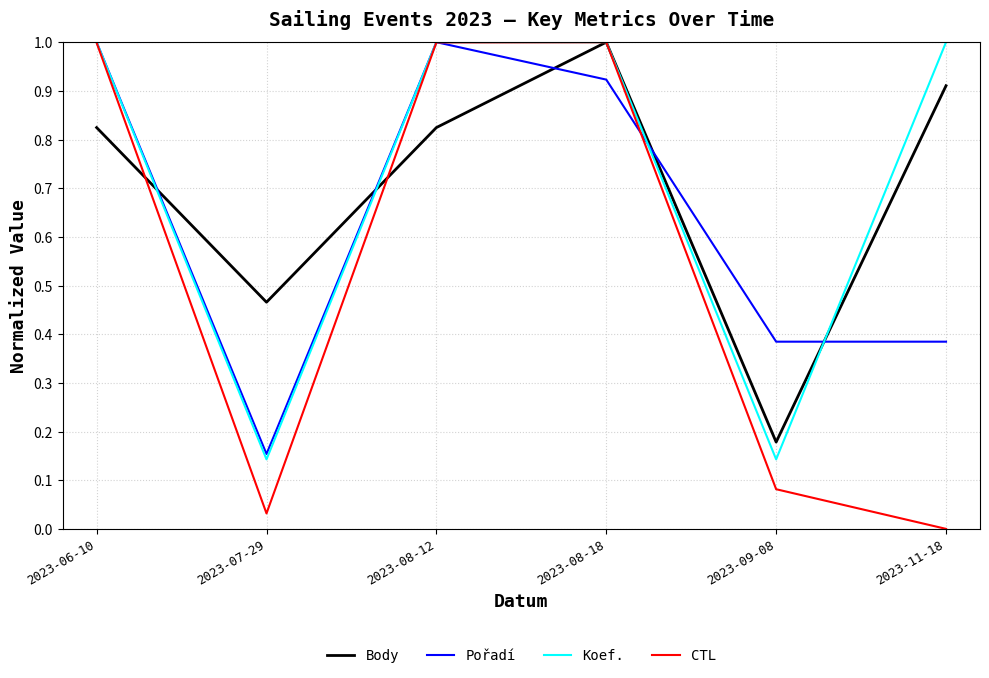

After their last crossing, which series has the higher values: CTL or Pořadí?

Pořadí